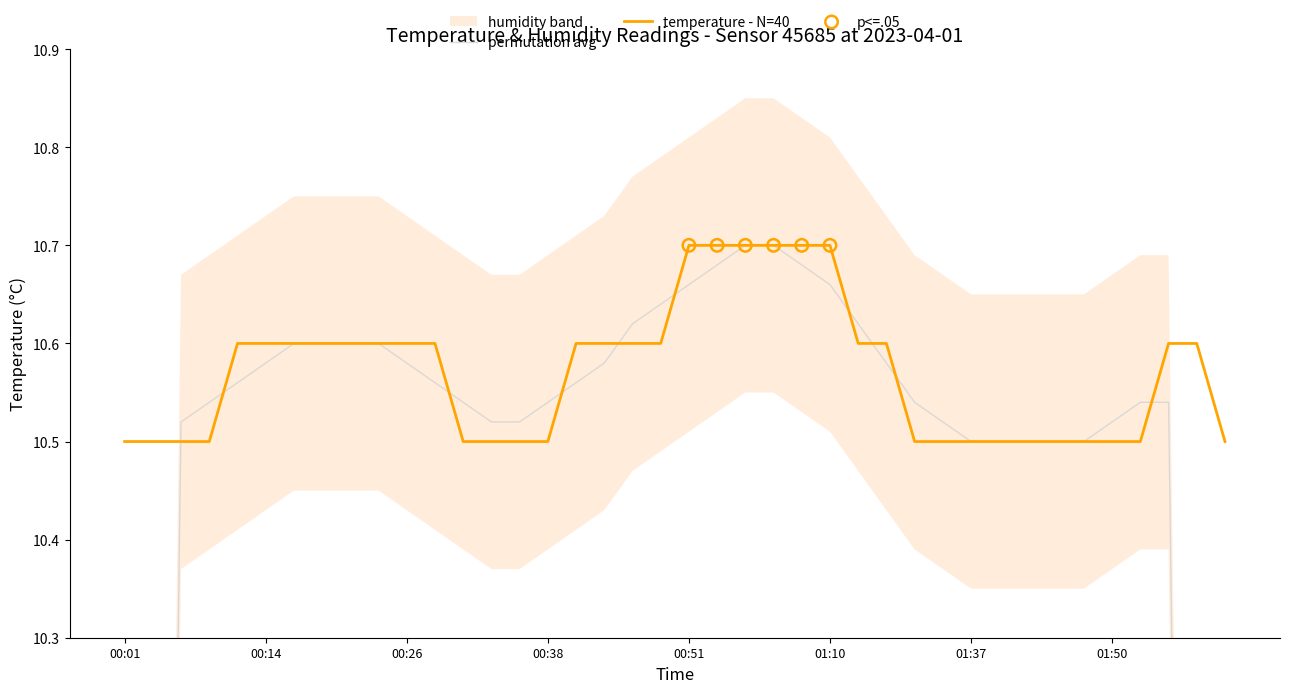

Which has a higher value, 00:46 or 01:42?

00:46